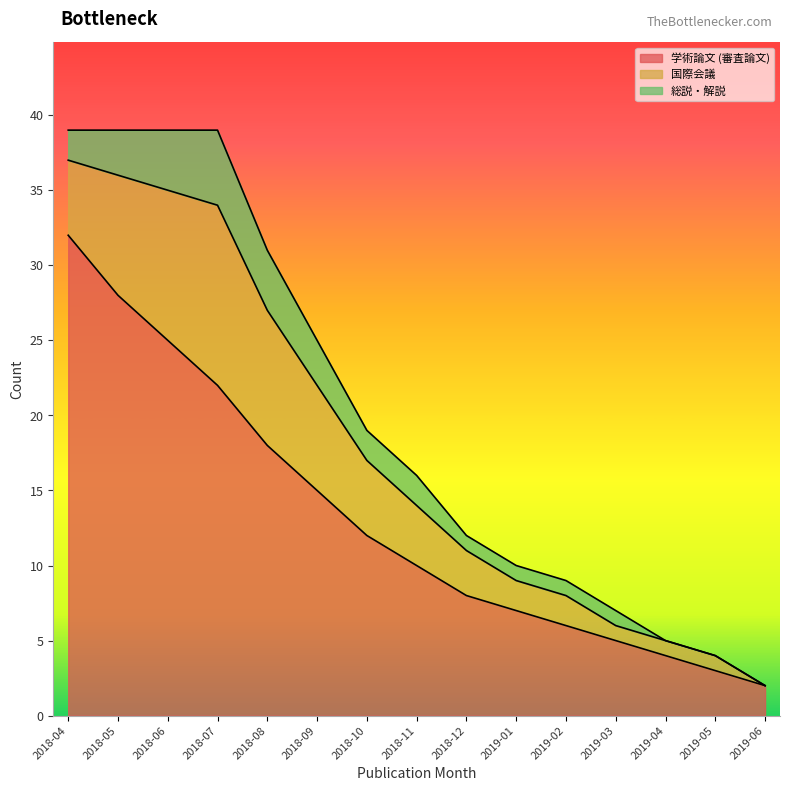

What is the difference between the 学術論文 (審査論文) values at 2019-05 and 2019-03?

2